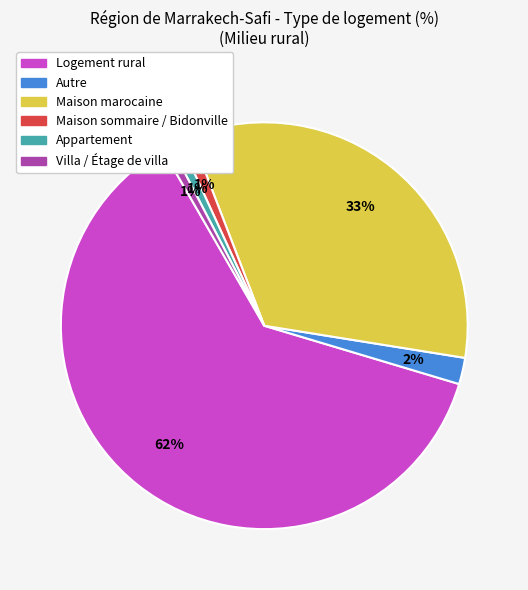

To the nearest percent, what portion does Logement rural represent?

62%